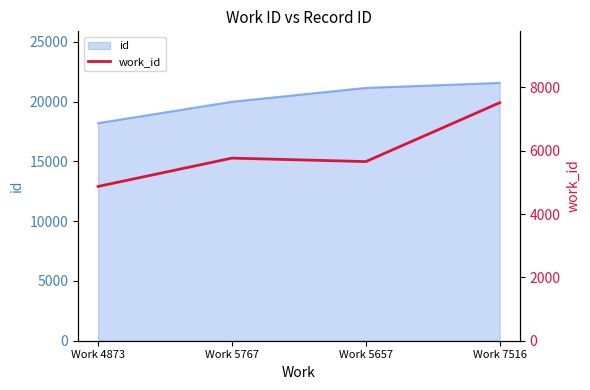

How many interior local valleys (lower than both neighbors) does the data have?

1